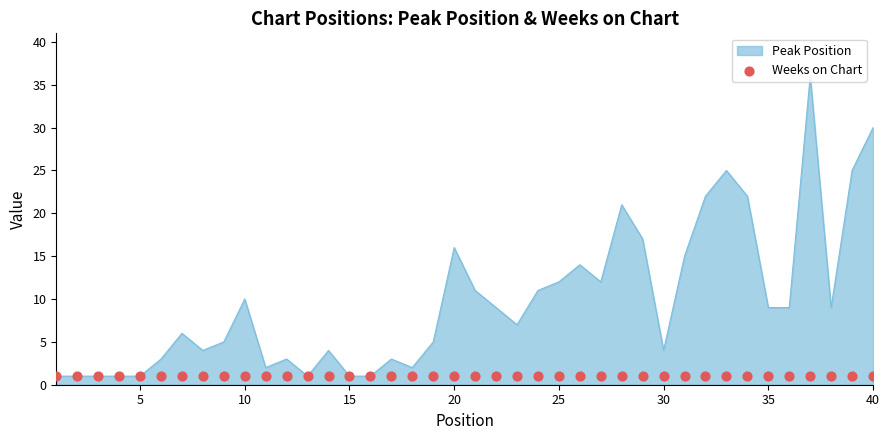

What is the change in value from 18 to 36?

+7